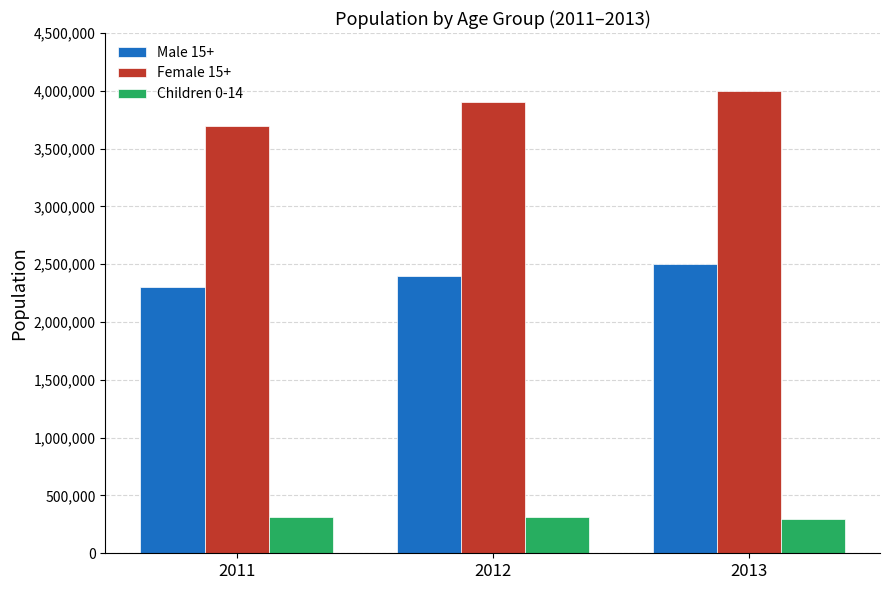

Is it true that Children 0-14 equals 523535 at 2012?

False